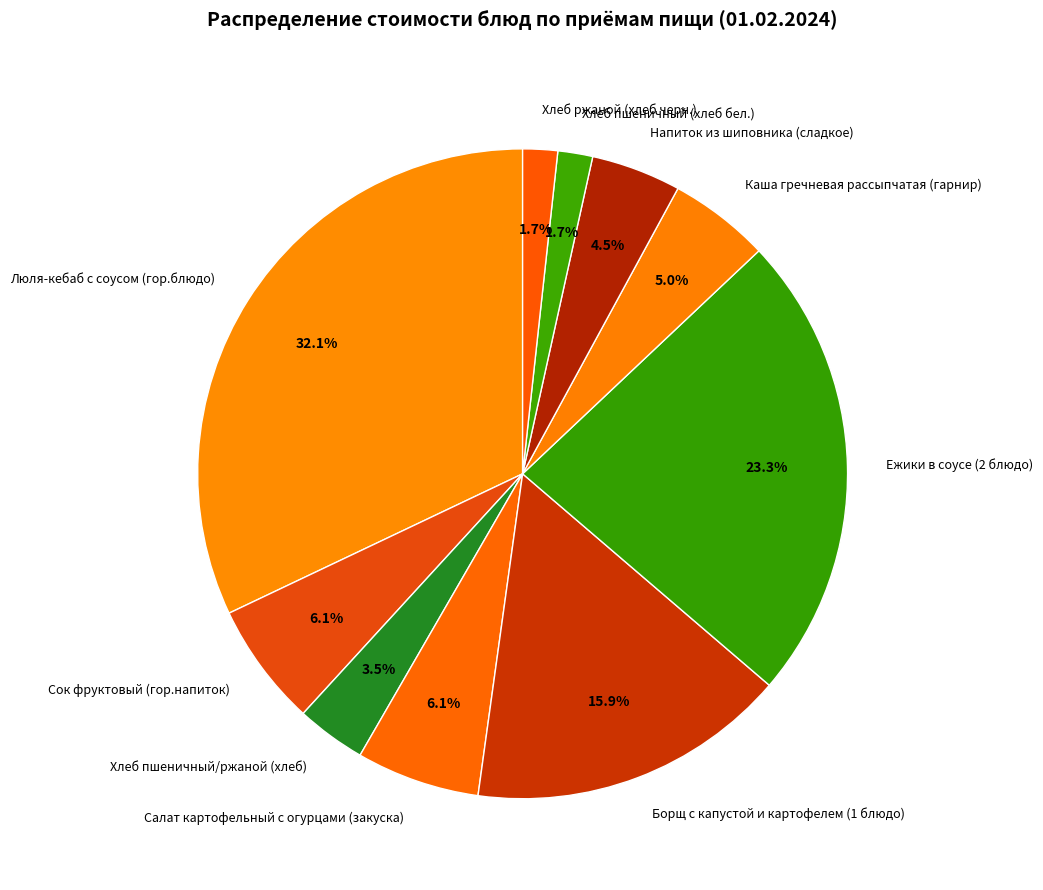

True or false: Салат картофельный с огурцами (закуска) accounts for 6% of the total.

True